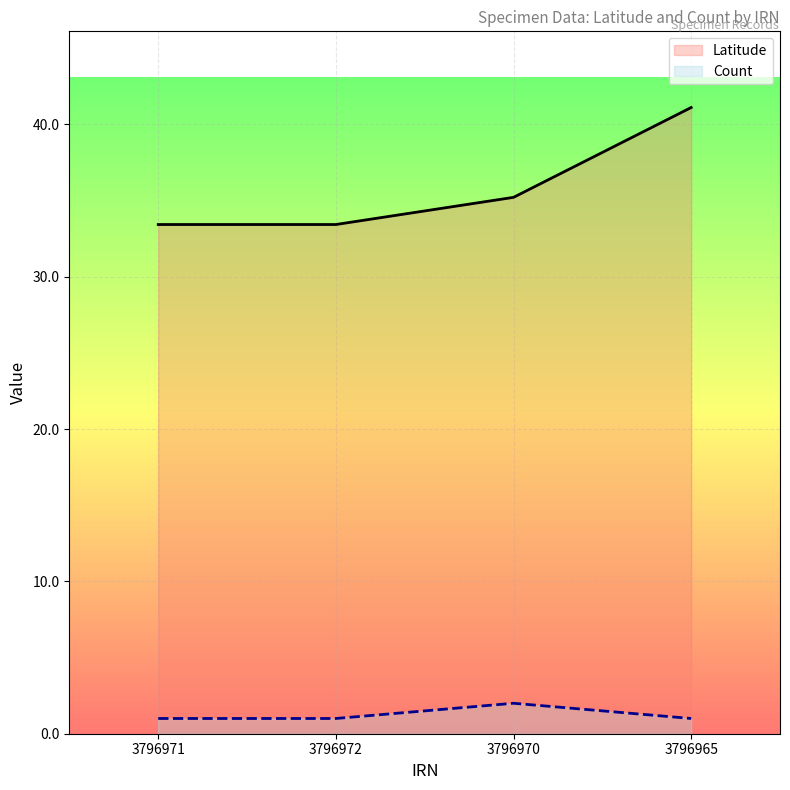

Where does the Latitude series first go above 35?

3796970